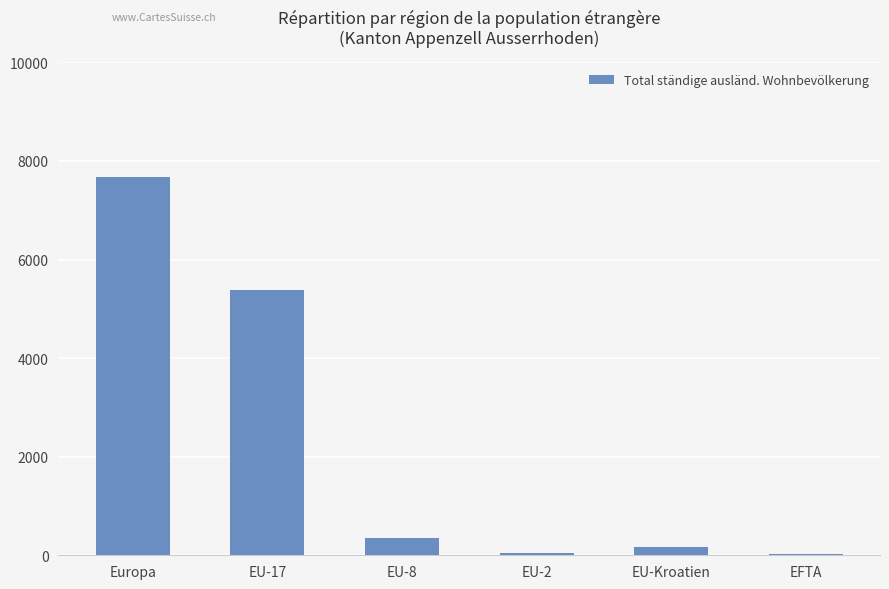

Does the chart contain stacked bars?

No